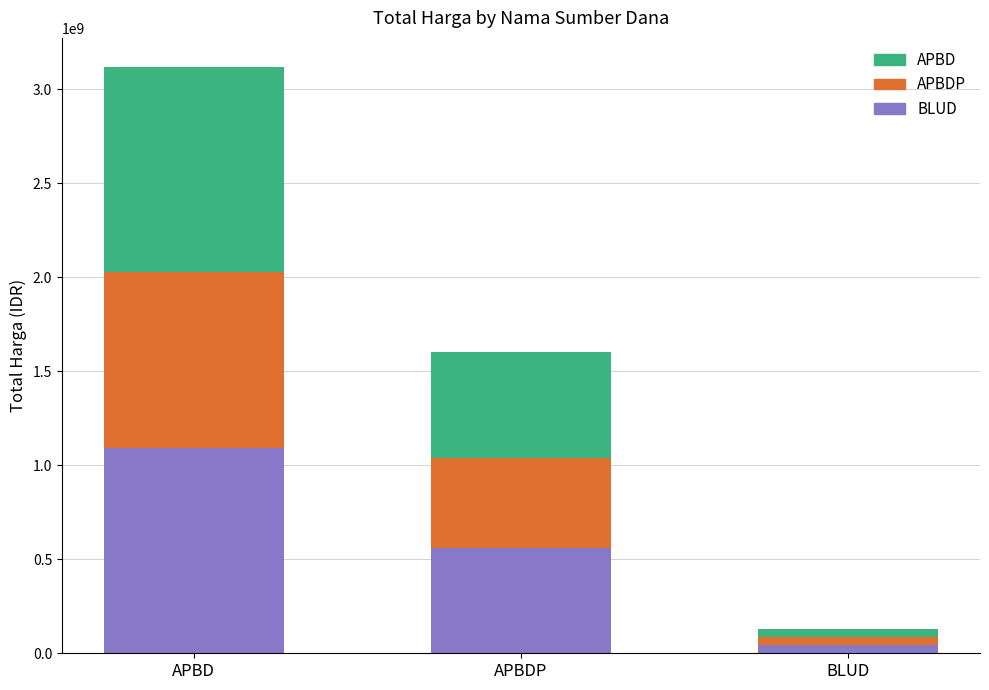

At which label does BLUD reach its peak?

APBD